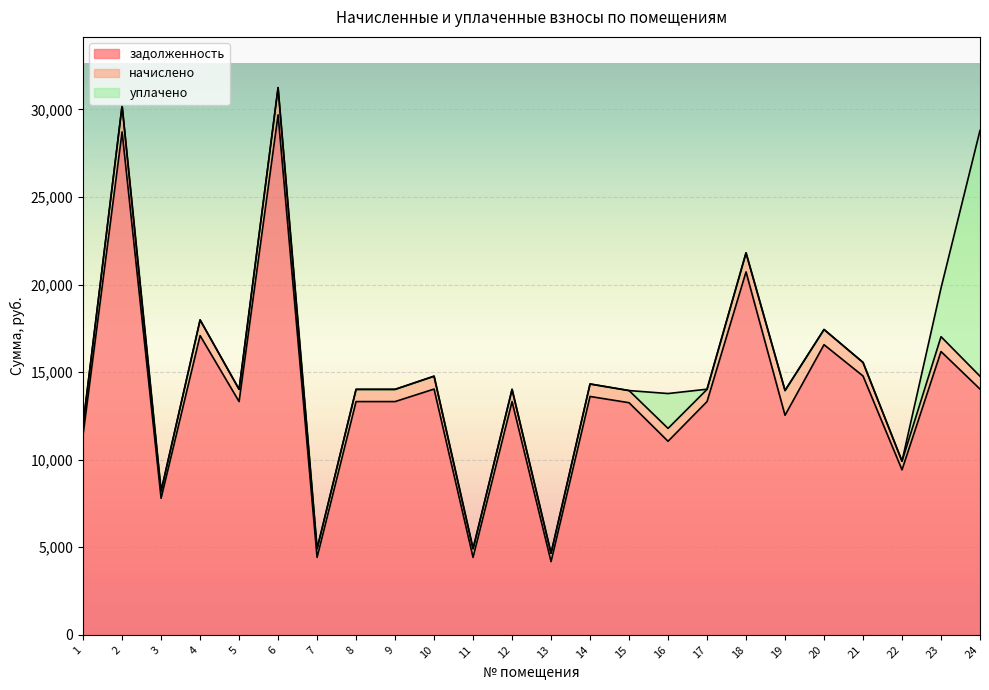

At which label does задолженность first exceed 13318?

2